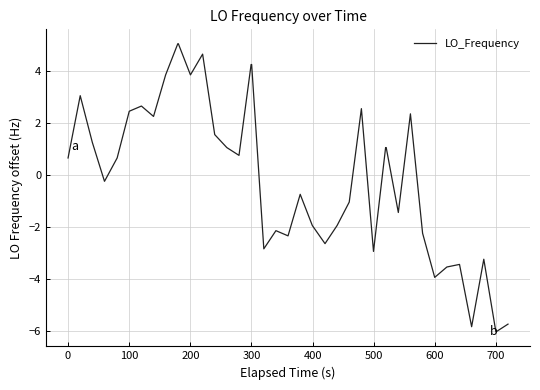

How many positive values are there?

21